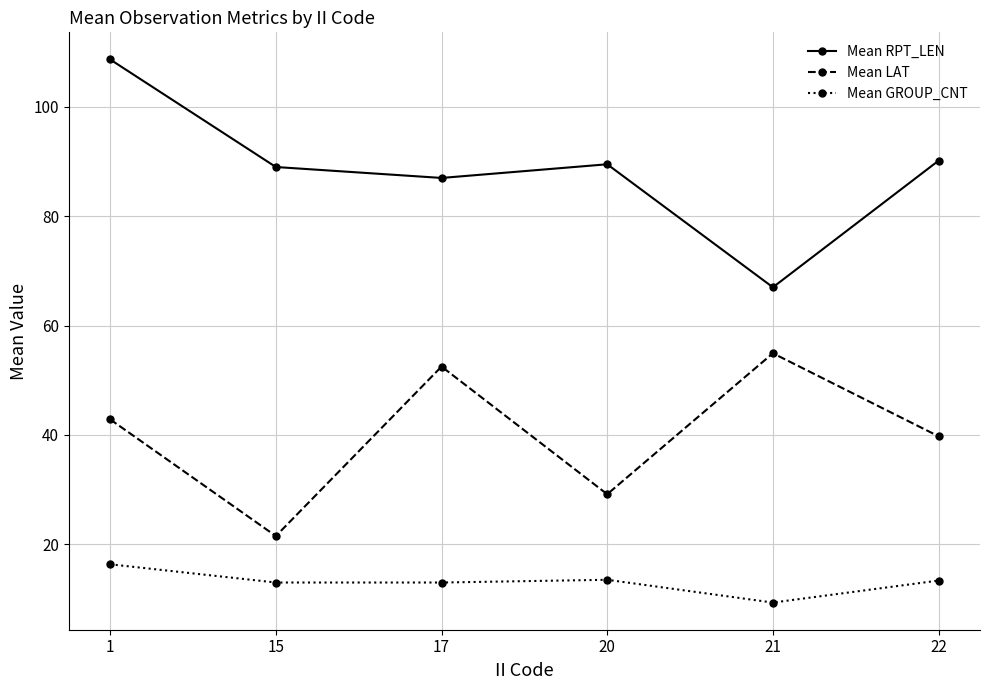

Where does the Mean RPT_LEN series first go above 89?

1